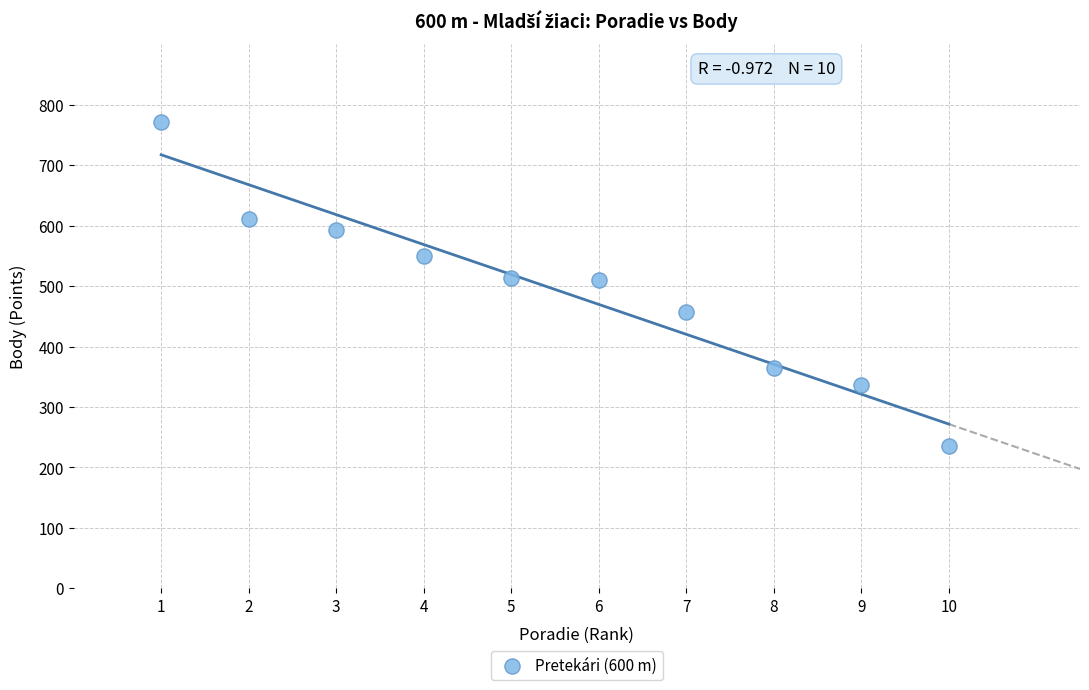

What is the average X value?

6